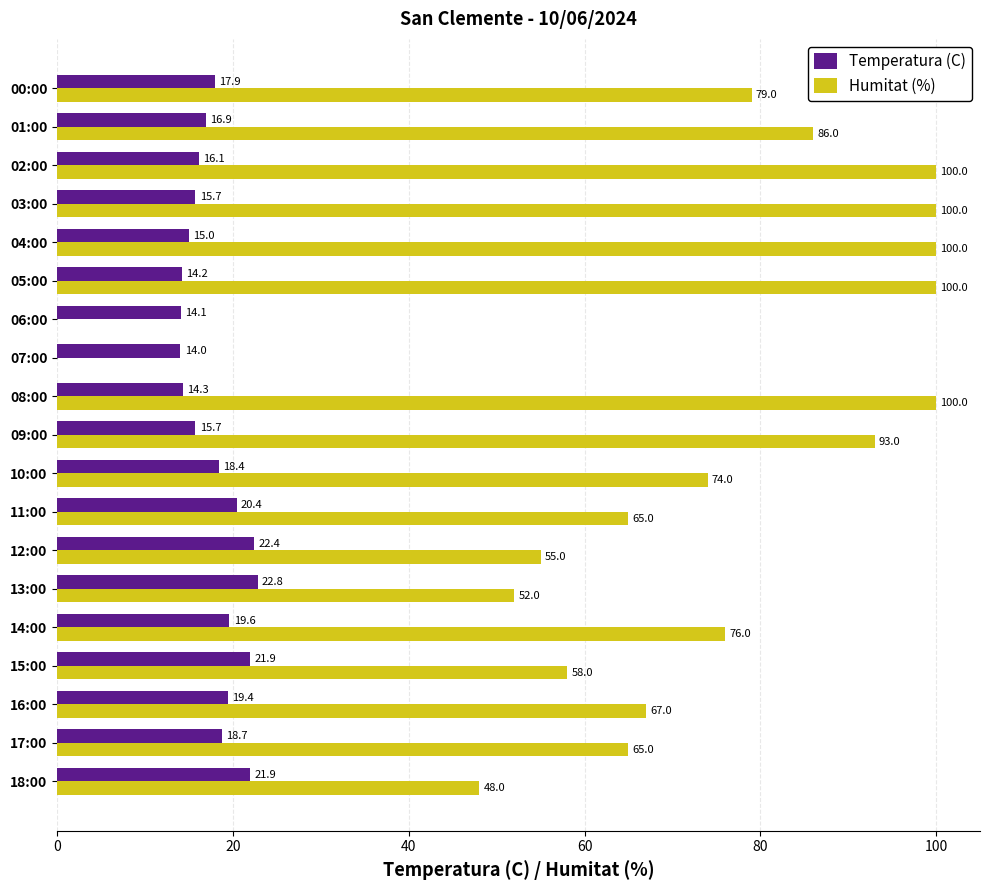

The Temperatura (C) series shows 26.2 at 14:00. True or false?

False